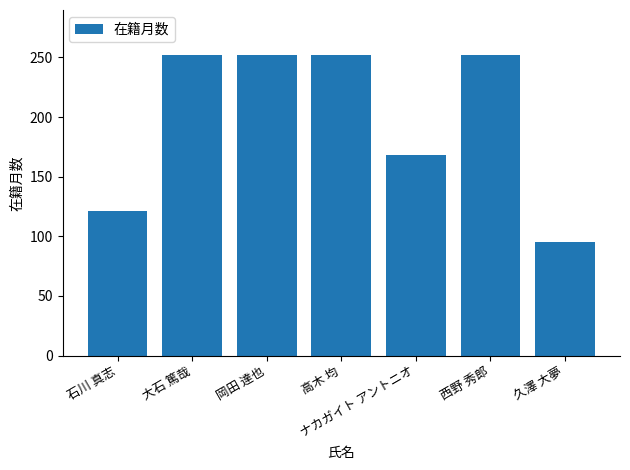

What is the change in value from 石川 真志 to 岡田 達也?

+131